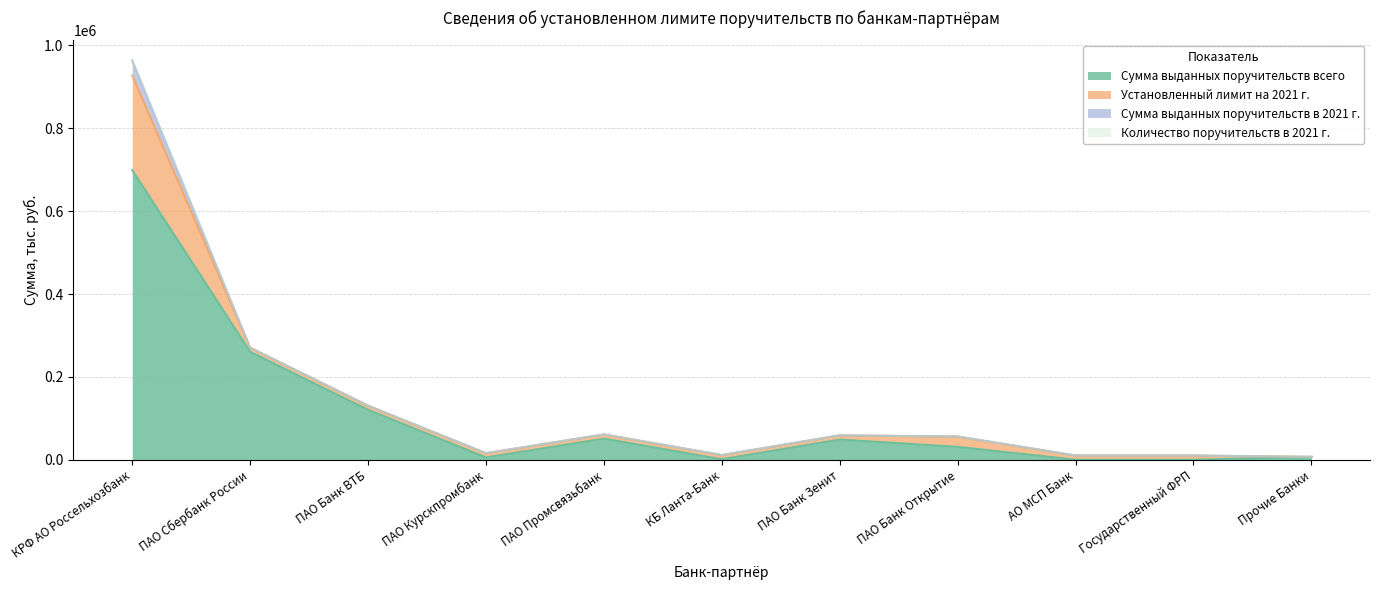

Rank the series by their maximum value, from lowest to highest.

Количество поручительств в 2021 г., Сумма выданных поручительств в 2021 г., Установленный лимит на 2021 г., Сумма выданных поручительств всего